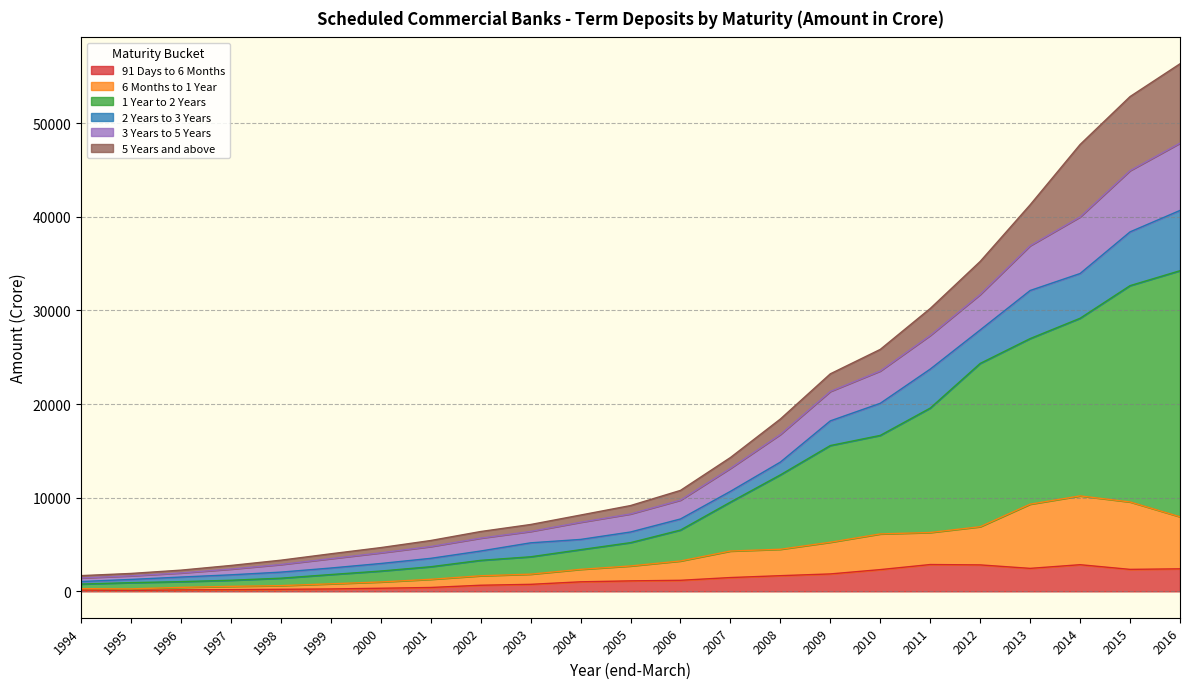

Rank the categories by 91 Days to 6 Months value from lowest to highest.

1995, 1994, 1996, 1997, 1998, 1999, 2000, 2001, 2002, 2003, 2004, 2005, 2006, 2007, 2008, 2009, 2010, 2015, 2016, 2013, 2012, 2014, 2011